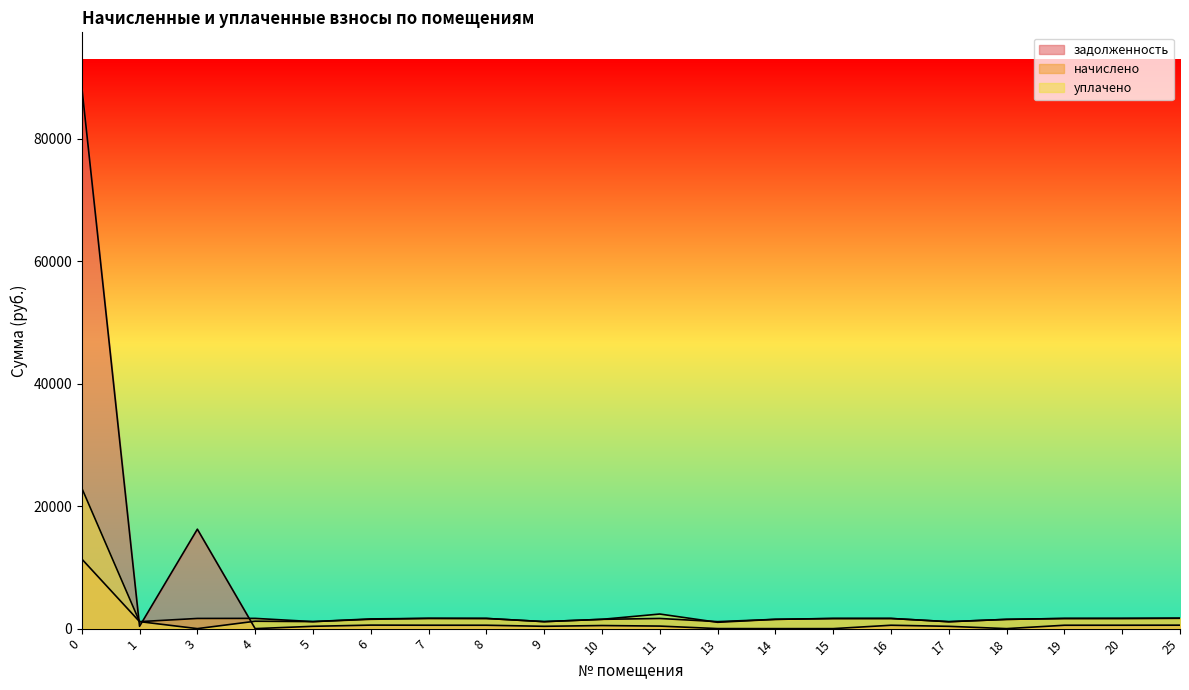

True or false: задолженность has more than 0 interior local peaks.

True